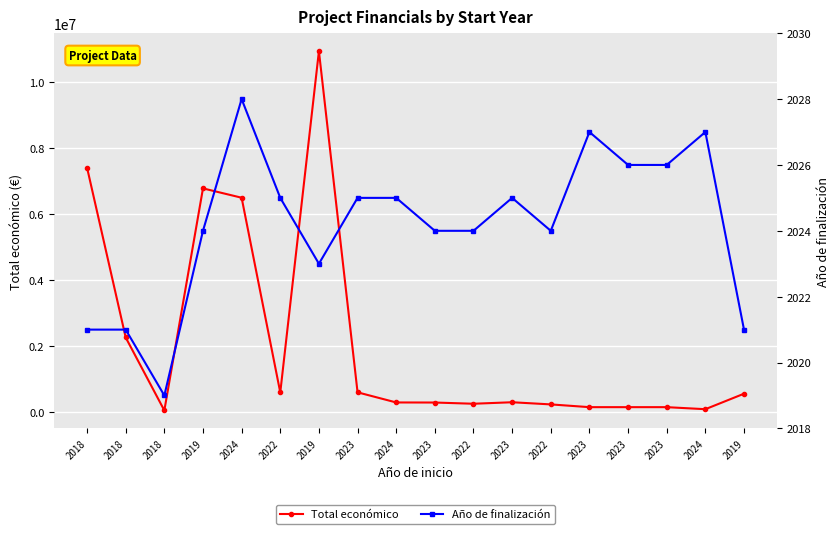

What is the sum of all Año de finalización values?

36435